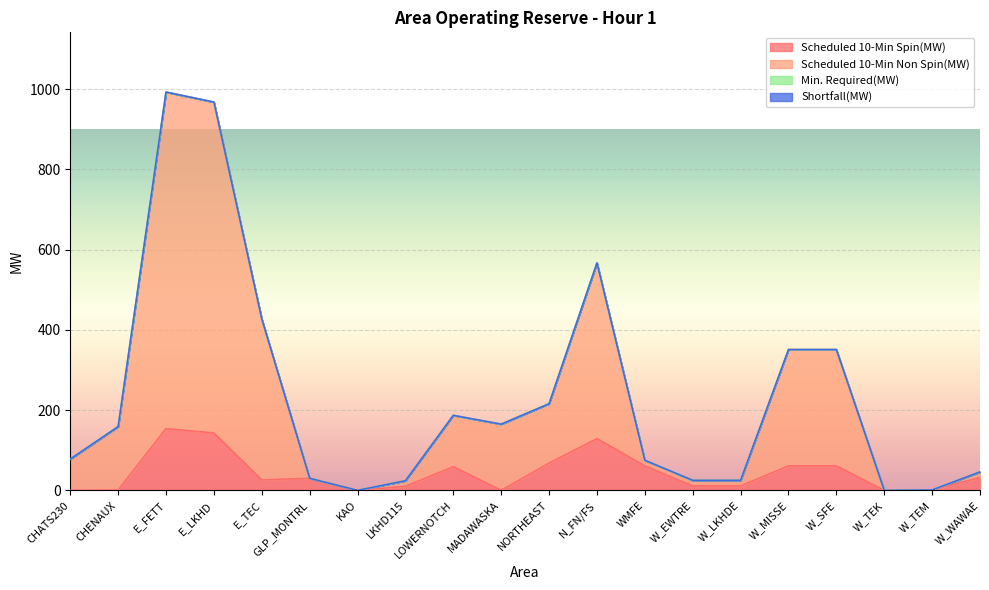

Which has a higher value, GLP_MONTRL or NORTHEAST?

NORTHEAST